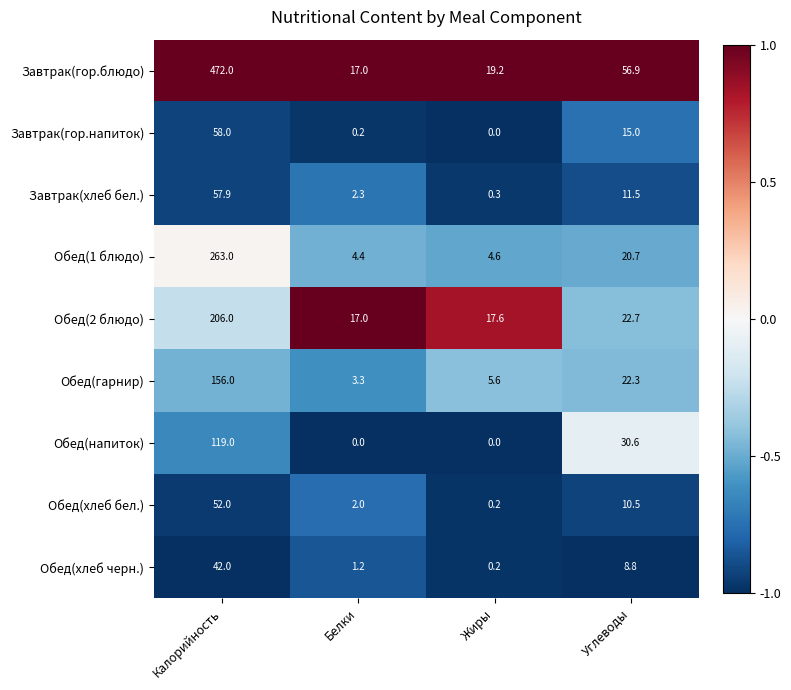

What is the average value of the Завтрак(хлеб бел.) series?

18.0